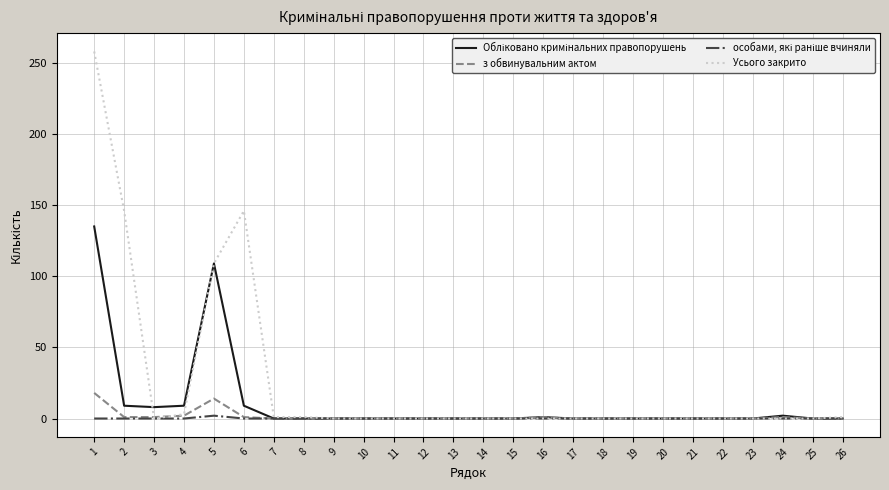

What is the greatest value displayed?

258